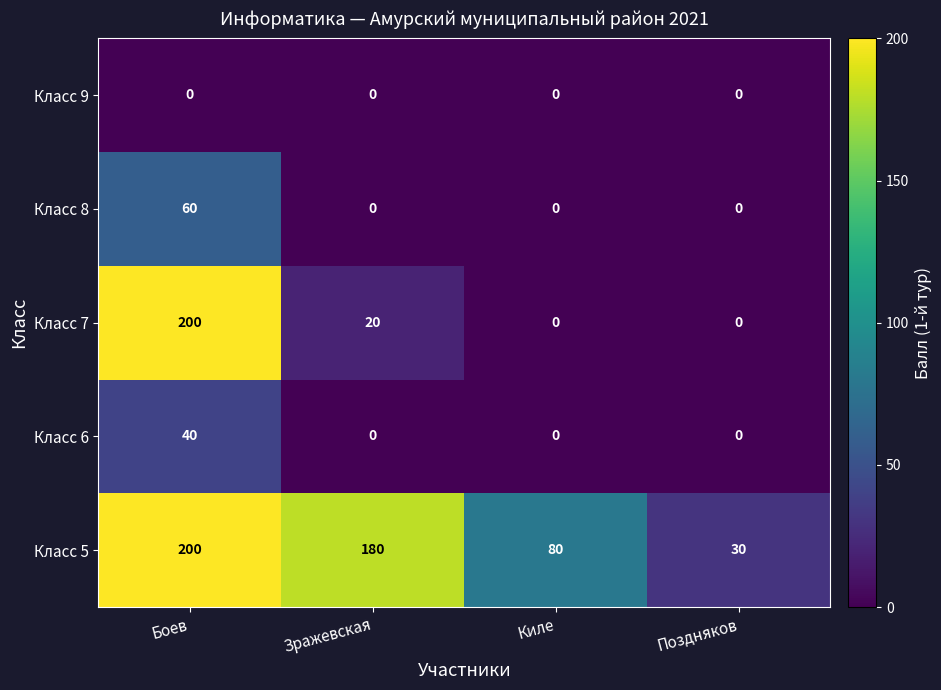

Count the number of data series in this chart.

5